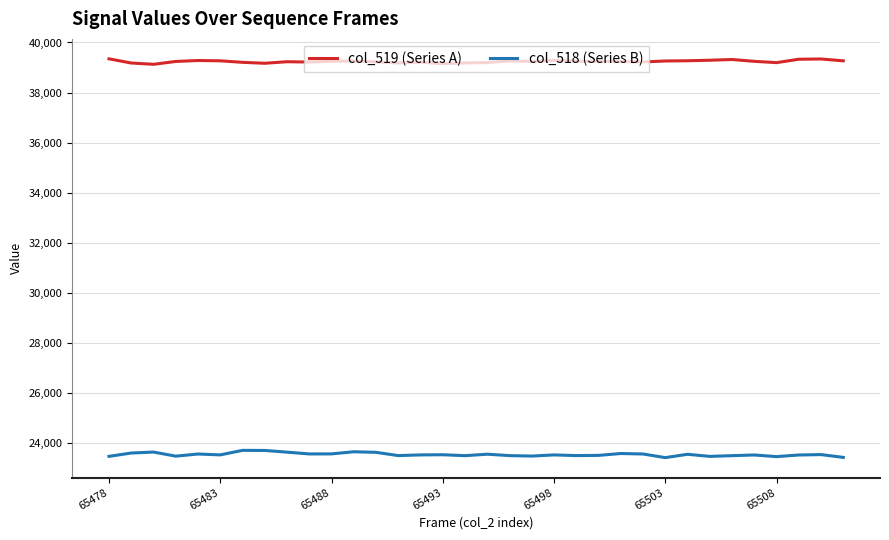

What is the maximum value for col_518 (Series B)?

23711